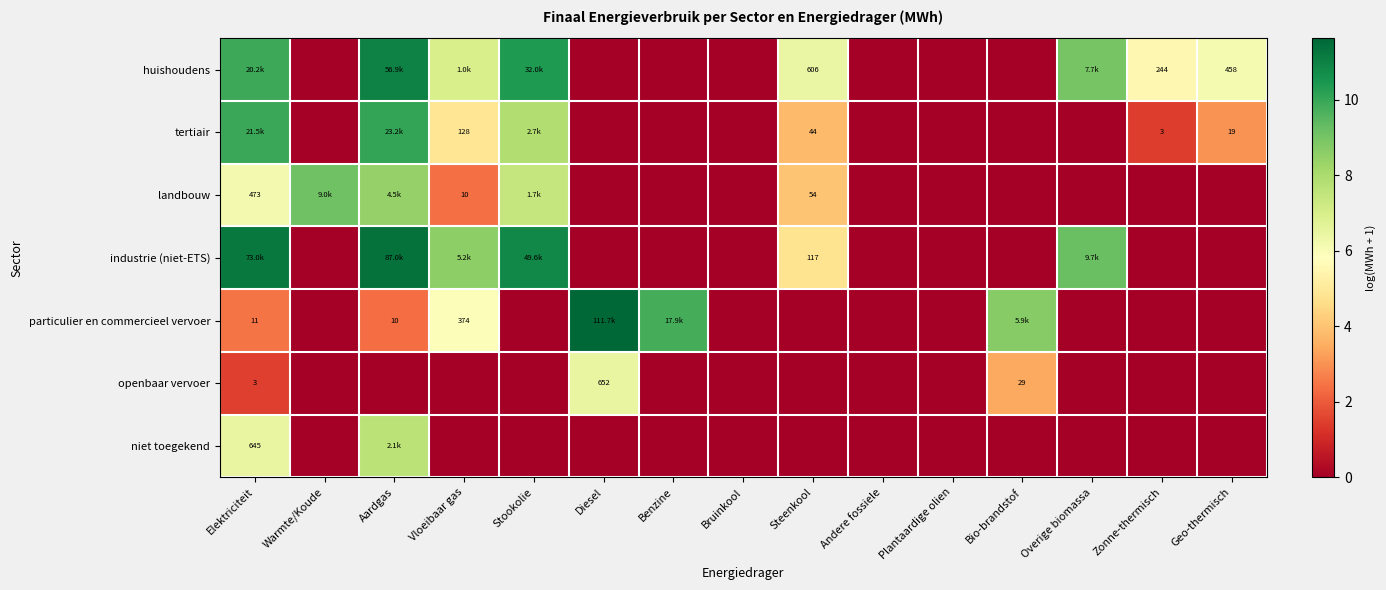

Is the value of tertiair at Vloeibaar gas greater than the value of particulier en commercieel vervoer at Vloeibaar gas?

No